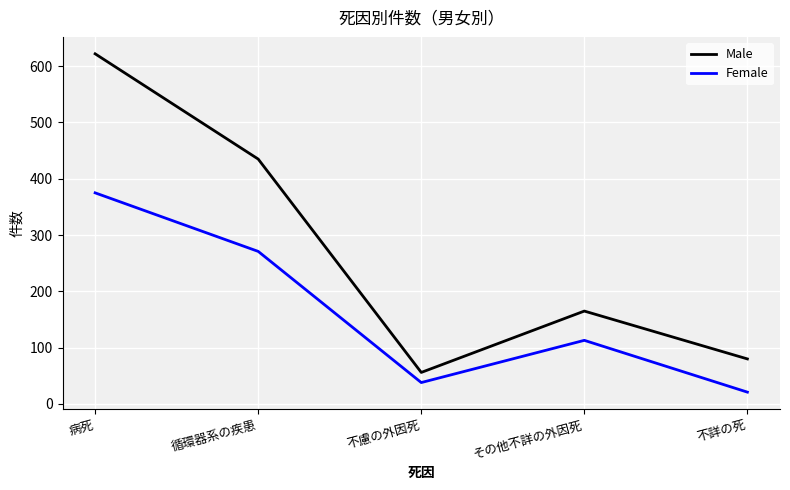

Reading left to right, extract all data points from this chart.

Male: 病死=622	循環器系の疾患=435	不慮の外因死=56	その他不詳の外因死=165	不詳の死=80
Female: 病死=375	循環器系の疾患=271	不慮の外因死=38	その他不詳の外因死=113	不詳の死=21